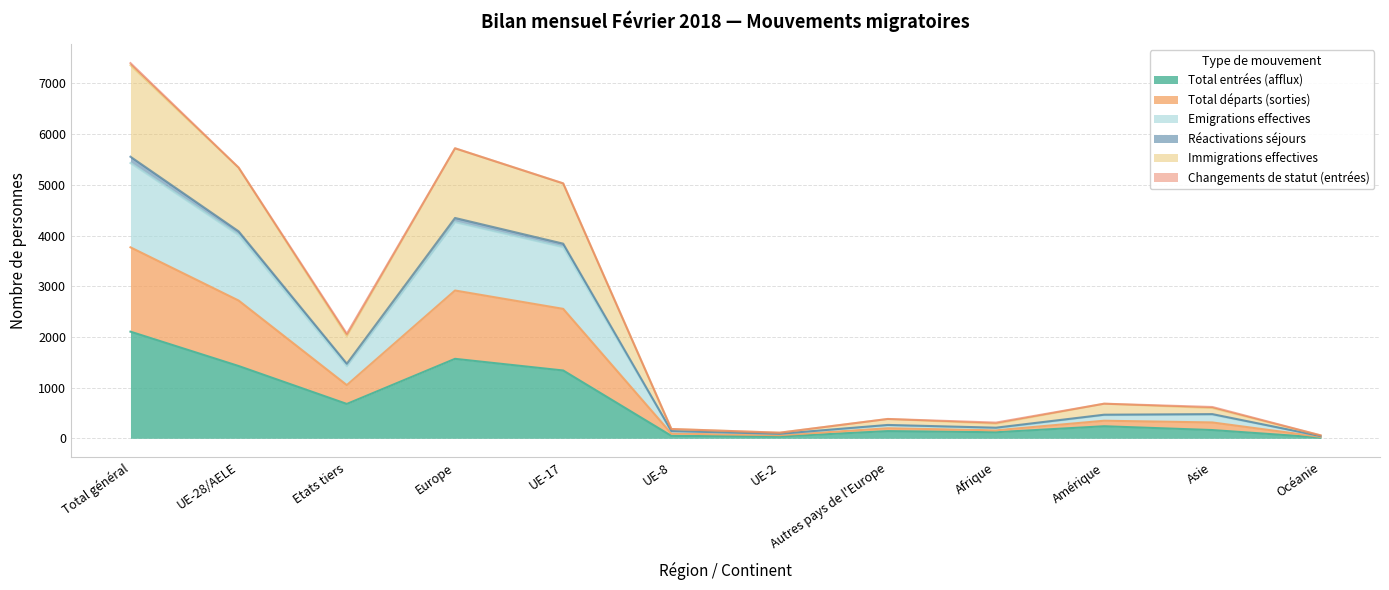

The value of Total entrées (afflux) at Amérique is 238. True or false?

True